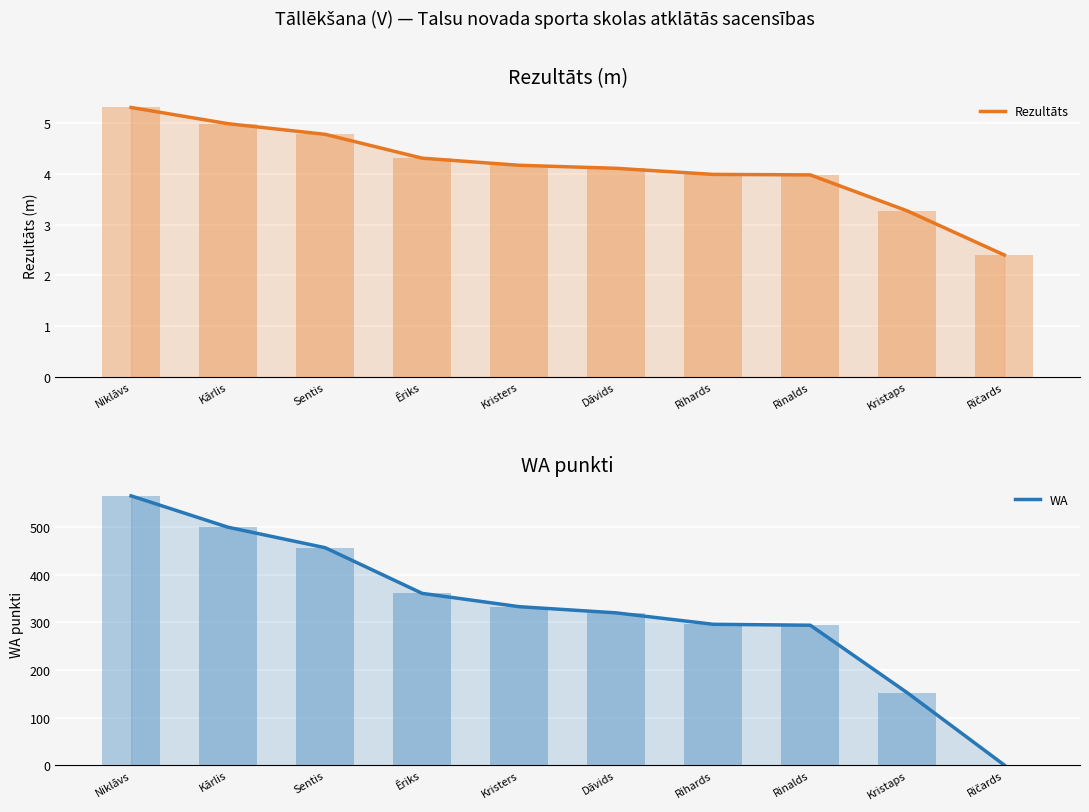

What is the sum of all WA values?

3279.0